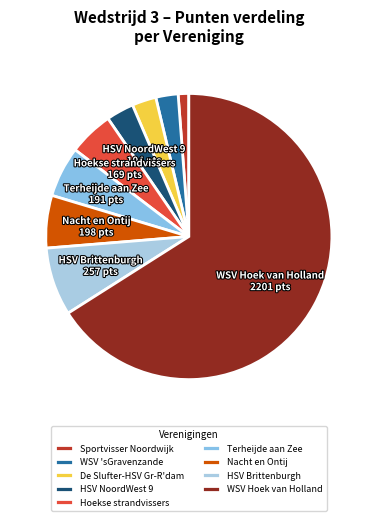

Does WSV 'sGravenzande represent more than half of the total?

No